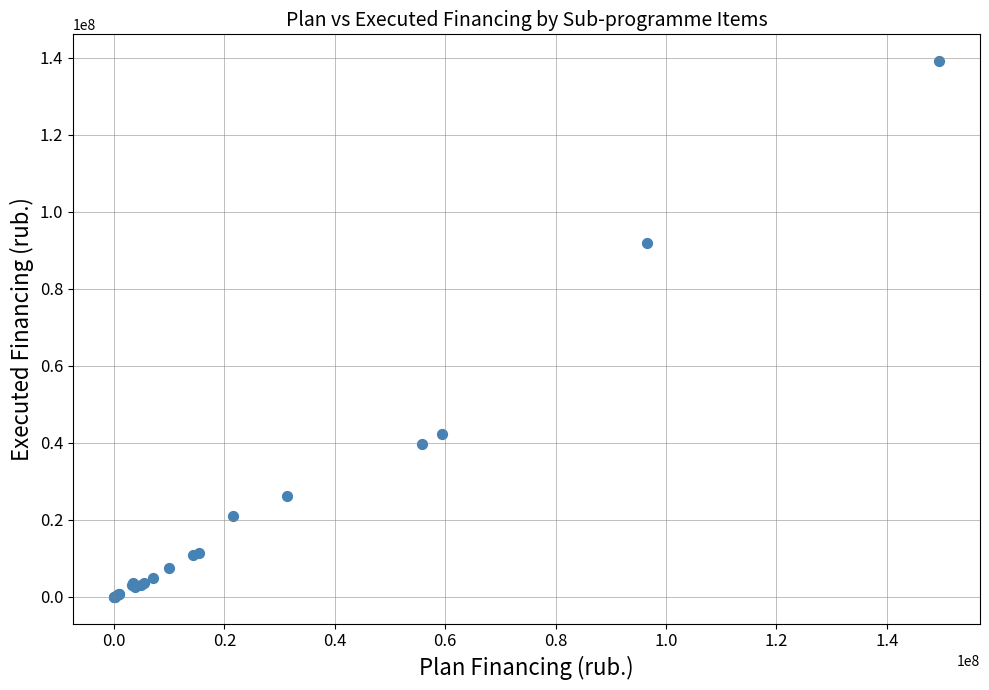

What Y value in the scatter plot is closest to 69579185?

91982907.0